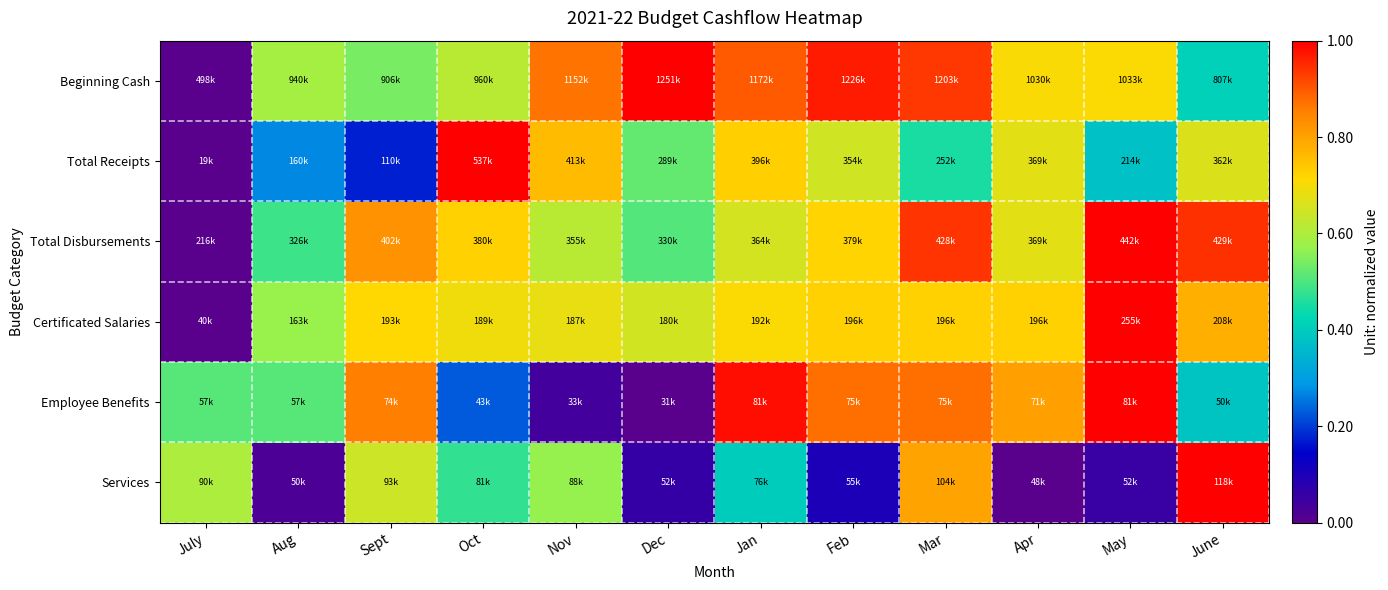

Reading right to left, transcribe all the data shown in this chart.

Beginning Cash: June=0.4	May=0.7	Apr=0.7	Mar=0.9	Feb=1.0	Jan=0.9	Dec=1.0	Nov=0.9	Oct=0.6	Sept=0.5	Aug=0.6	July=0.0
Total Receipts: June=0.7	May=0.4	Apr=0.7	Mar=0.4	Feb=0.6	Jan=0.7	Dec=0.5	Nov=0.8	Oct=1.0	Sept=0.2	Aug=0.3	July=0.0
Total Disbursements: June=0.9	May=1.0	Apr=0.7	Mar=0.9	Feb=0.7	Jan=0.7	Dec=0.5	Nov=0.6	Oct=0.7	Sept=0.8	Aug=0.5	July=0.0
Certificated Salaries: June=0.8	May=1.0	Apr=0.7	Mar=0.7	Feb=0.7	Jan=0.7	Dec=0.7	Nov=0.7	Oct=0.7	Sept=0.7	Aug=0.6	July=0.0
Employee Benefits: June=0.4	May=1.0	Apr=0.8	Mar=0.9	Feb=0.9	Jan=1.0	Dec=0.0	Nov=0.0	Oct=0.2	Sept=0.9	Aug=0.5	July=0.5
Services: June=1.0	May=0.1	Apr=0.0	Mar=0.8	Feb=0.1	Jan=0.4	Dec=0.1	Nov=0.6	Oct=0.5	Sept=0.6	Aug=0.0	July=0.6